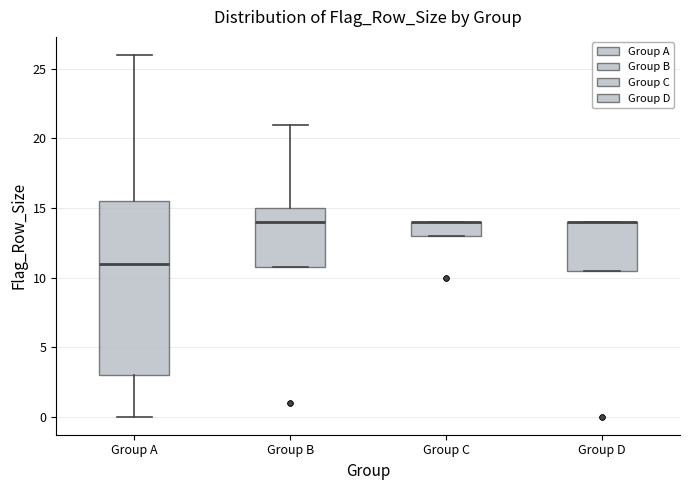

Comparing the boxes themselves (not the whiskers), which one is the tallest?

Group A